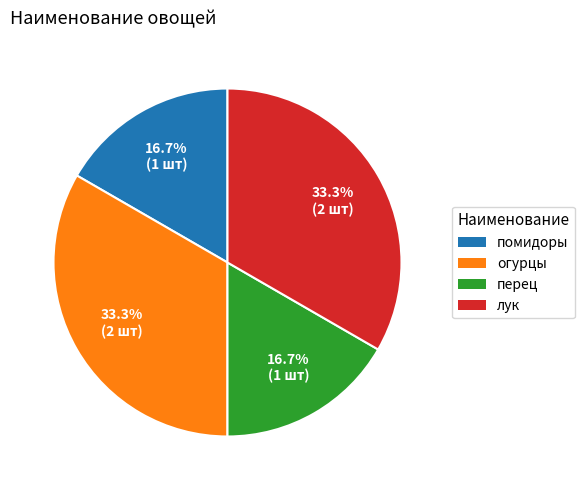

What percentage is the лук slice, to the nearest percent?

33%